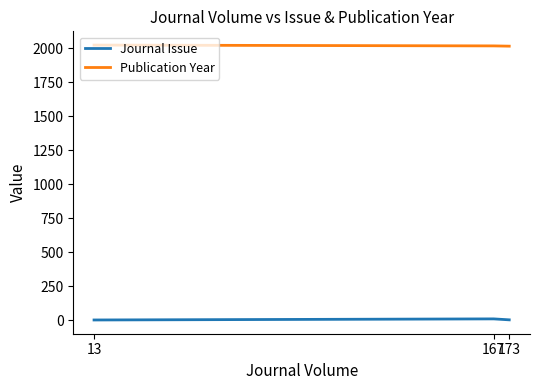

What is the greatest value displayed?

2022